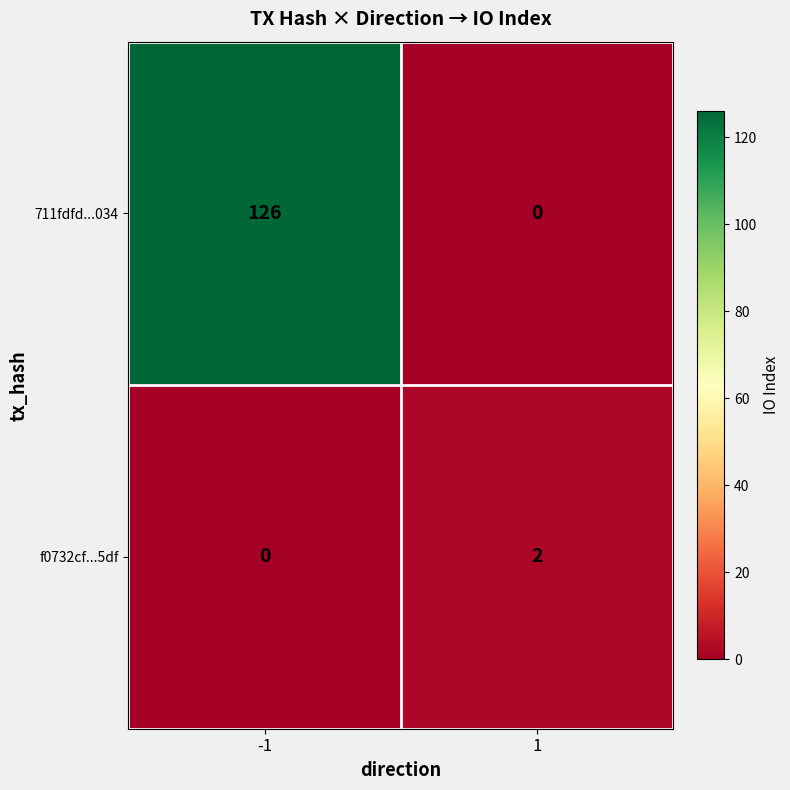

At how many categories does at least one series exceed 11?

1